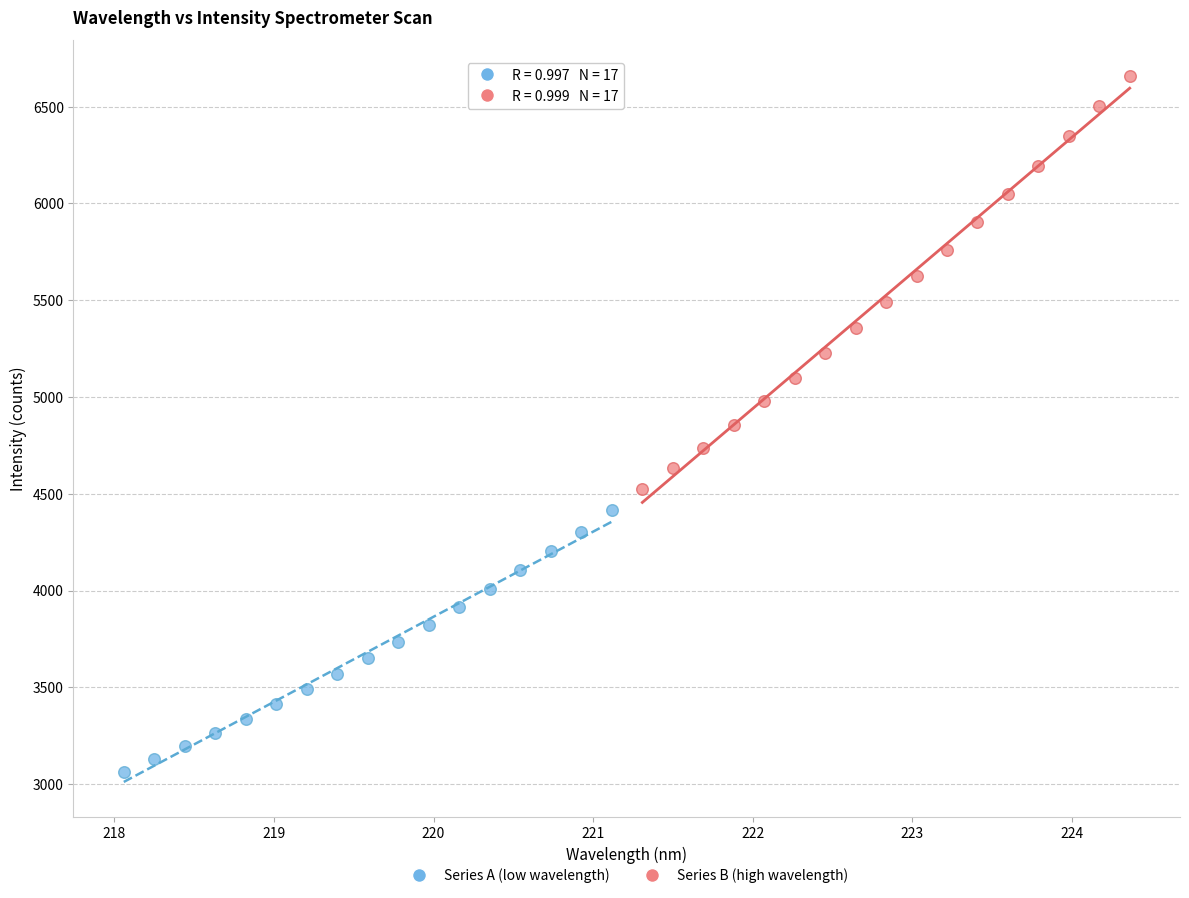

Which series has the largest Y range (max minus min)?

Series B (high wavelength)